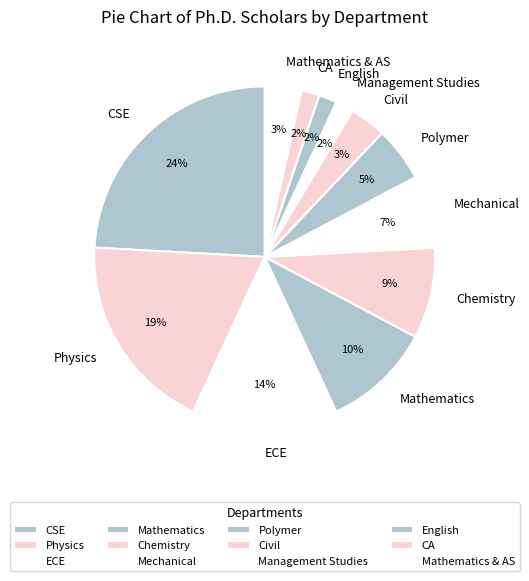

To the nearest percent, what is the combined percentage of Physics and Chemistry?

28%